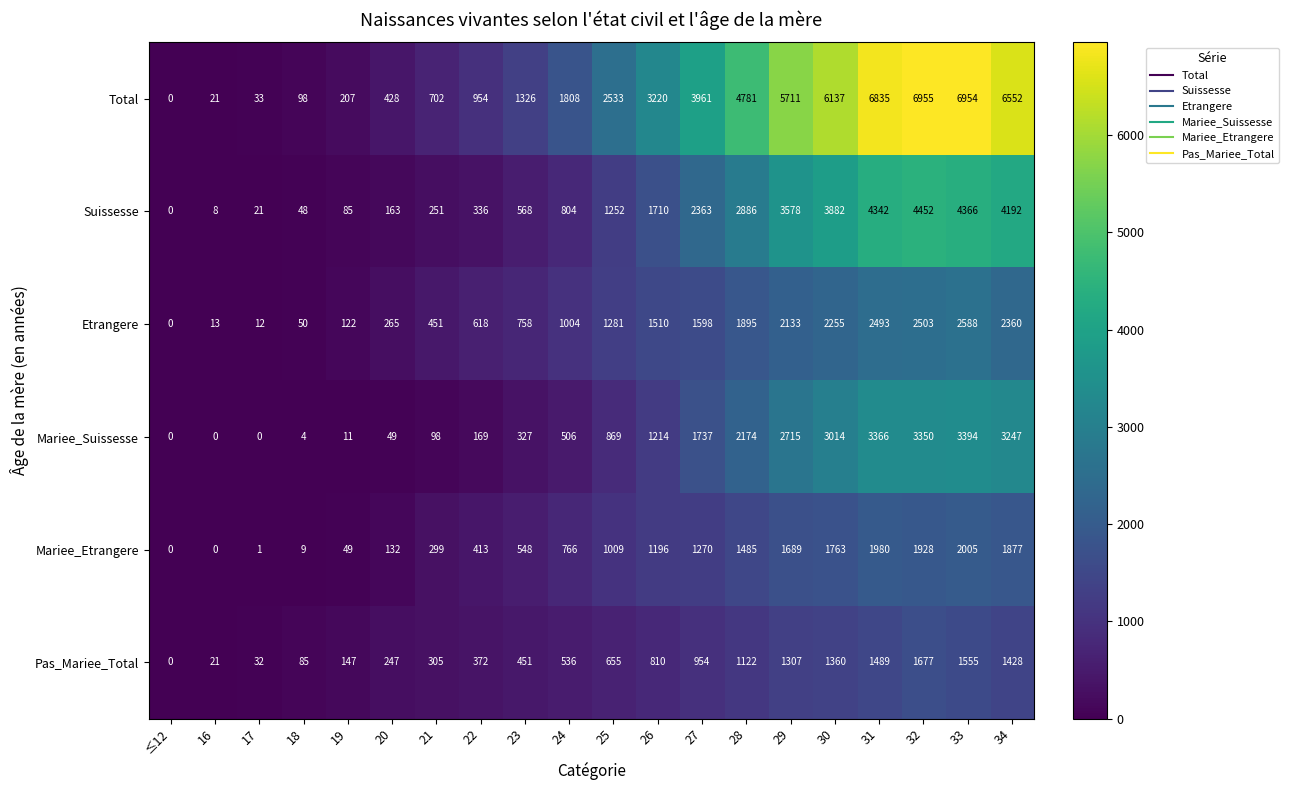

What is the spread (max minus min) of values at 34?

5124